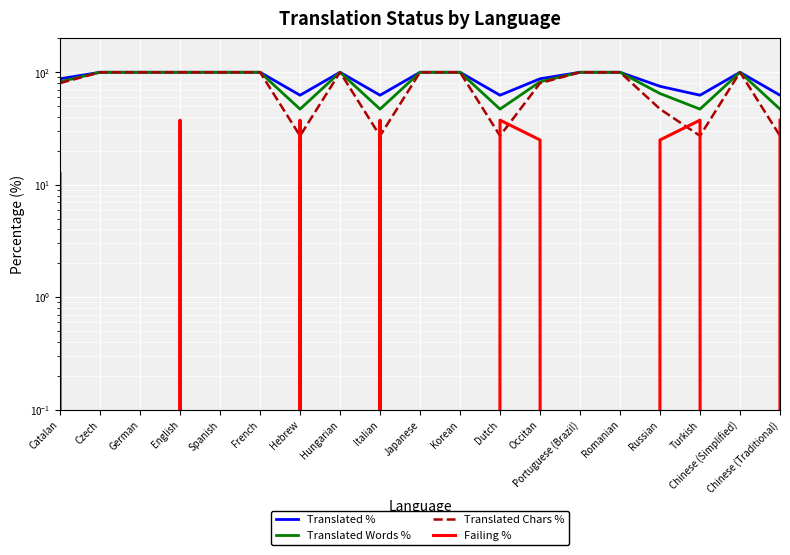

Rank the categories by Translated Words % value from highest to lowest.

Czech, German, English, Spanish, French, Hungarian, Japanese, Korean, Portuguese (Brazil), Romanian, Chinese (Simplified), Catalan, Occitan, Russian, Hebrew, Italian, Dutch, Turkish, Chinese (Traditional)